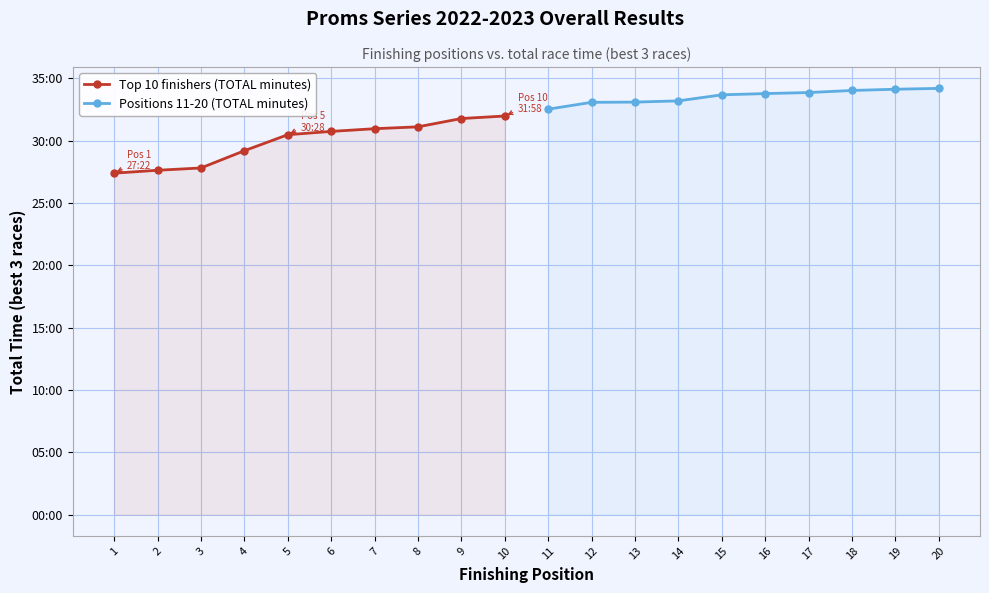

What is the value of the Positions 11-20 (TOTAL minutes) point at the 2nd from the left?

33.1